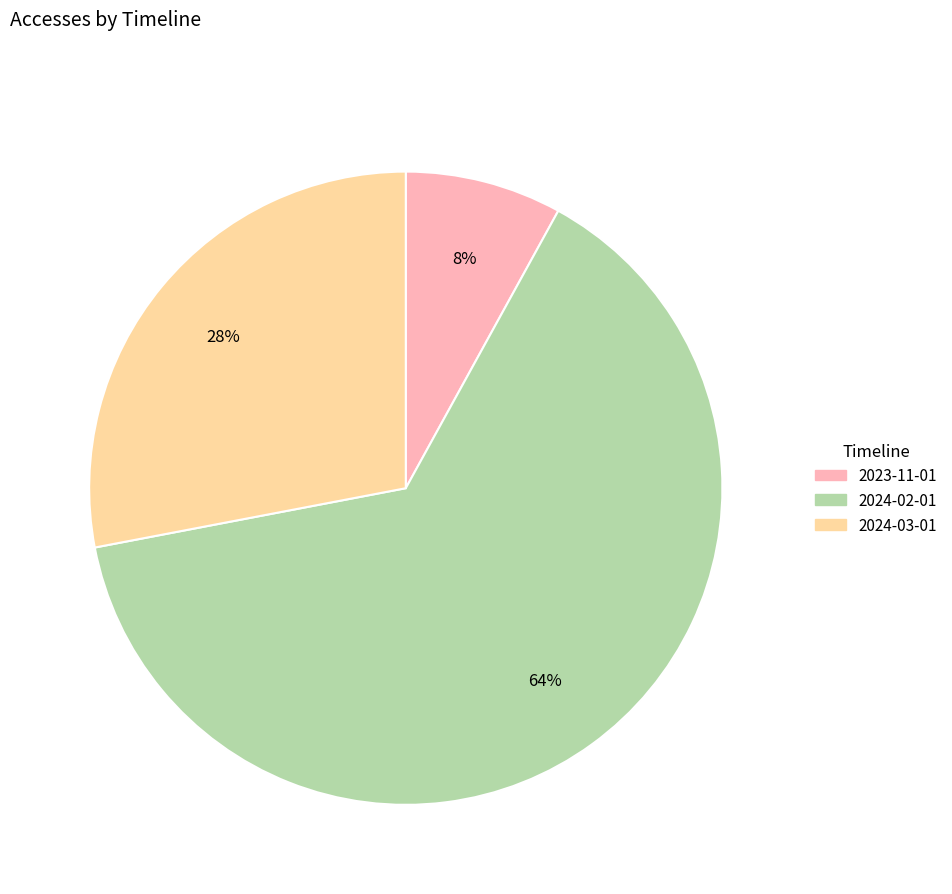

Which category has the biggest portion of the pie?

2024-02-01